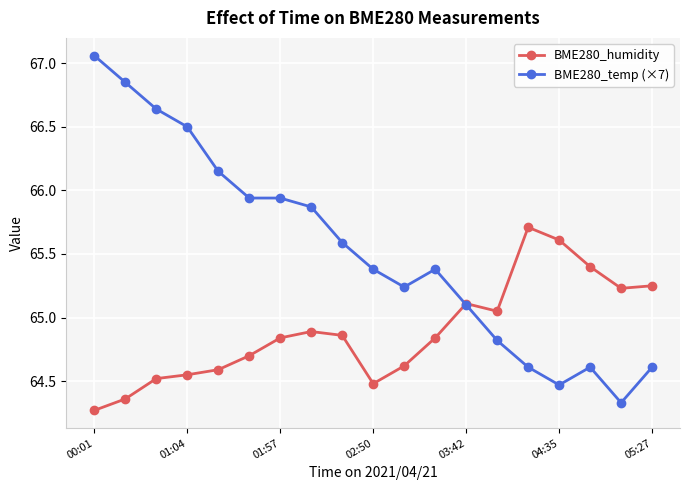

Which series has the widest spread of values?

BME280_temp (×7)